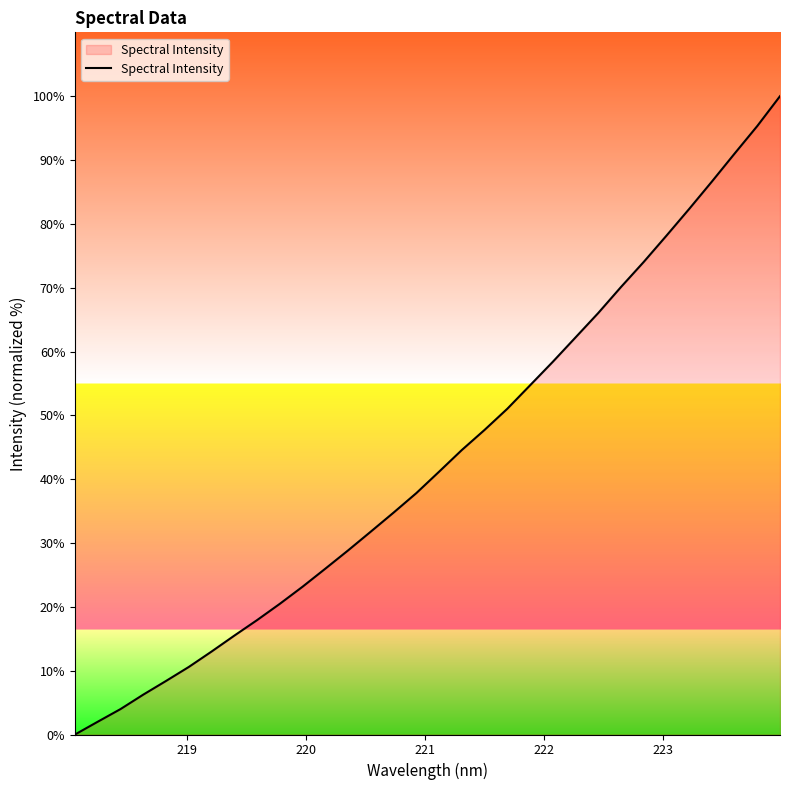

Does the chart have visible grid lines?

No